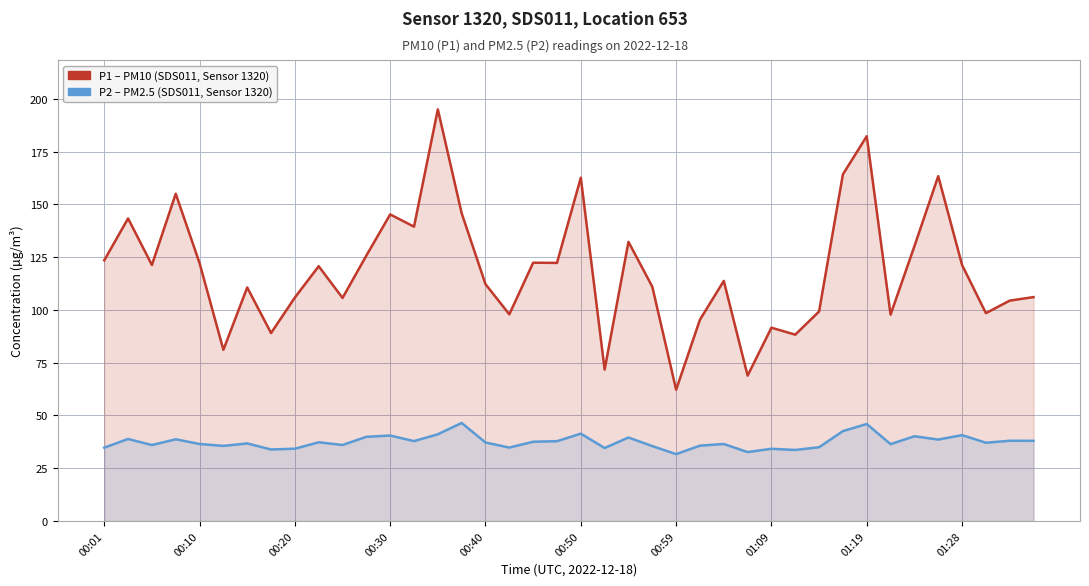

What is the maximum value shown in the chart?

195.0